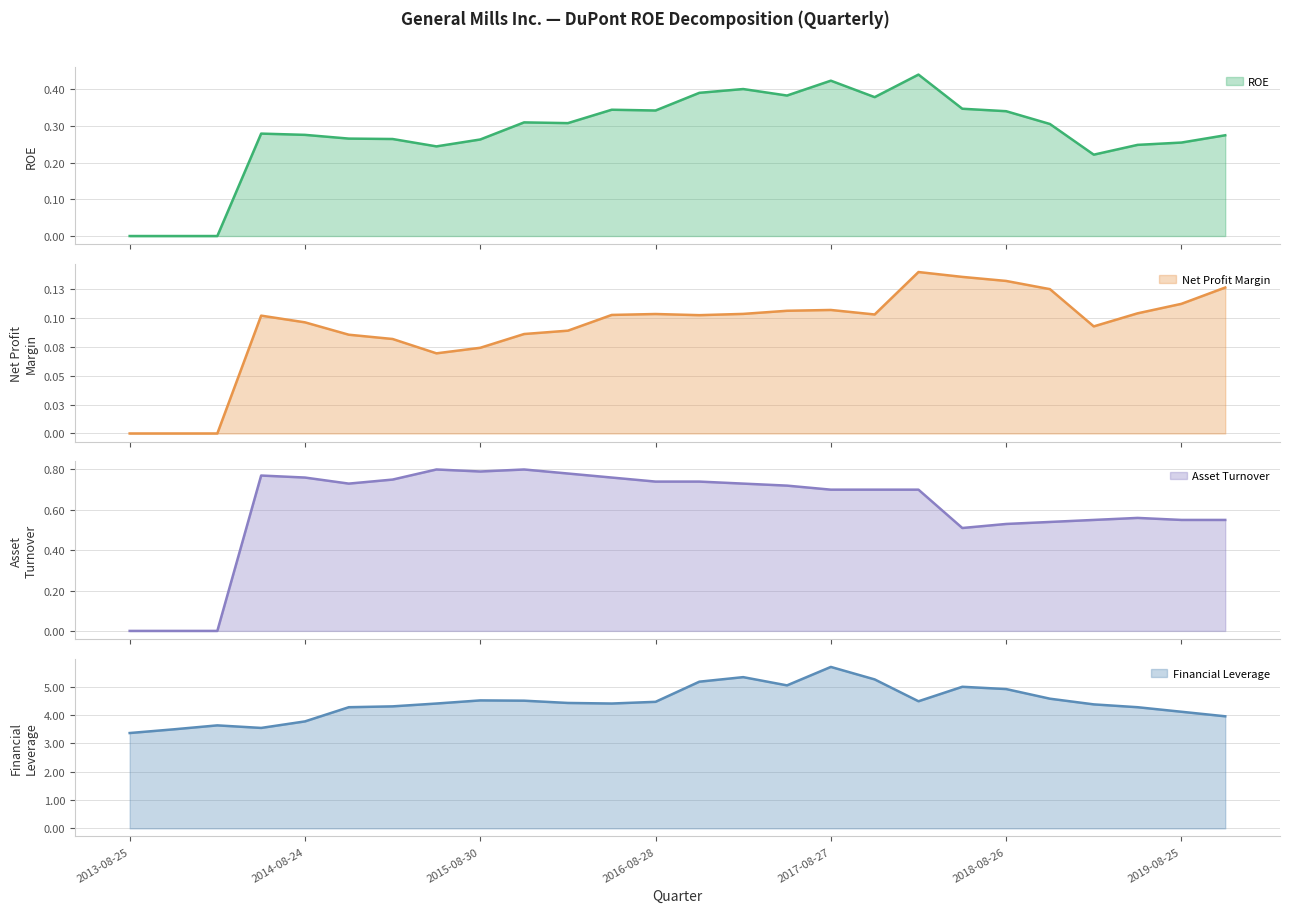

How many data points in Financial Leverage are less than 4?

6